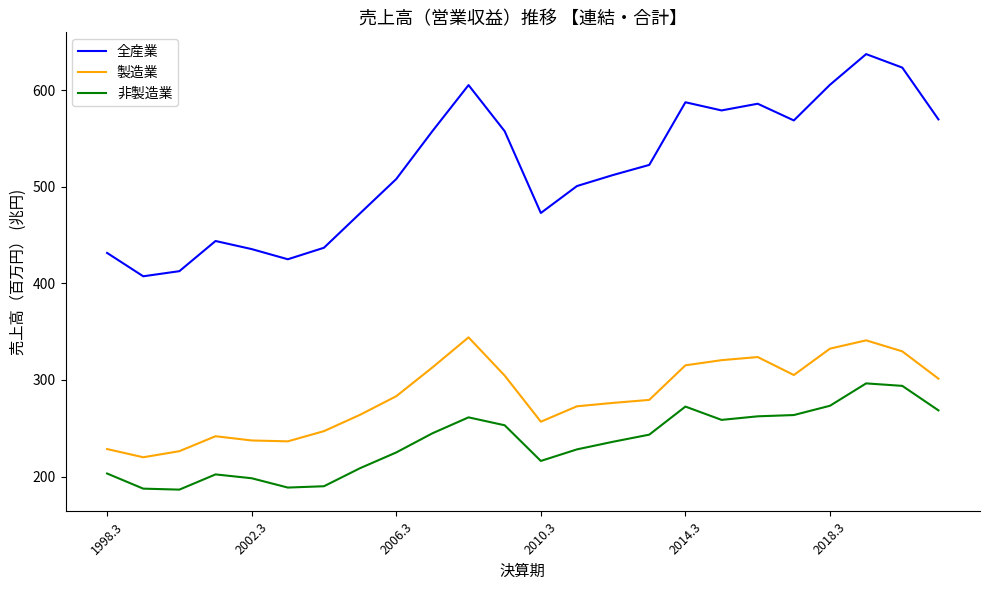

Which series has the widest spread of values?

全産業